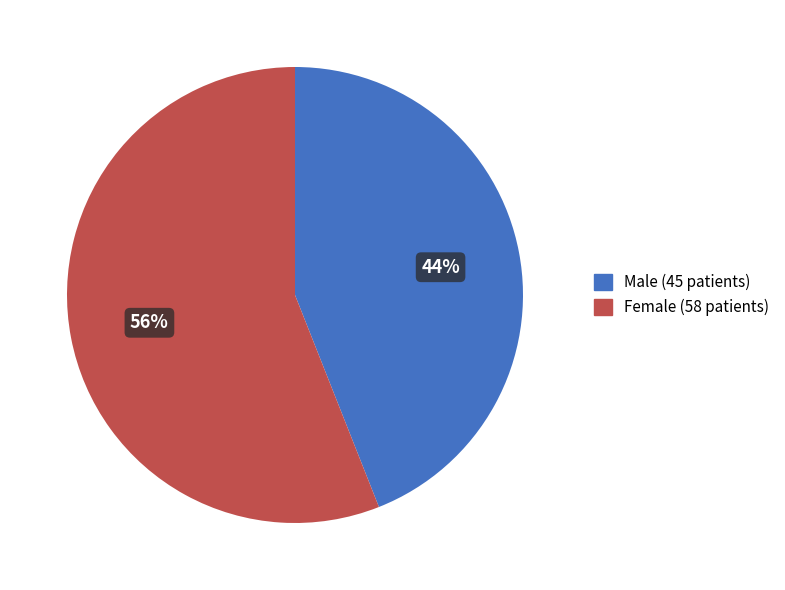

Is the sum of Male (45 patients) and Female (58 patients) greater than half?

Yes